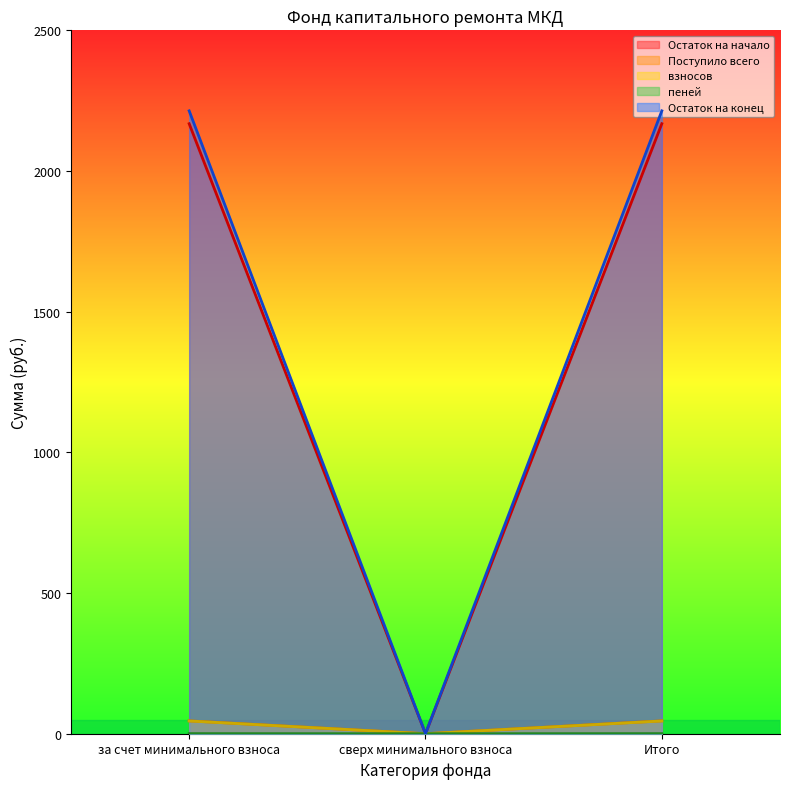

Reading right to left, extract all data points from this chart.

Остаток на начало: Итого=2213.8	сверх минимального взноса=0.0	за счет минимального взноса=2213.8
Поступило всего: Итого=2168.1	сверх минимального взноса=0.0	за счет минимального взноса=2168.1
взносов: Итого=45.7	сверх минимального взноса=0.0	за счет минимального взноса=45.7
пеней: Итого=45.3	сверх минимального взноса=0.0	за счет минимального взноса=45.3
Остаток на конец: Итого=0.4	сверх минимального взноса=0.0	за счет минимального взноса=0.4